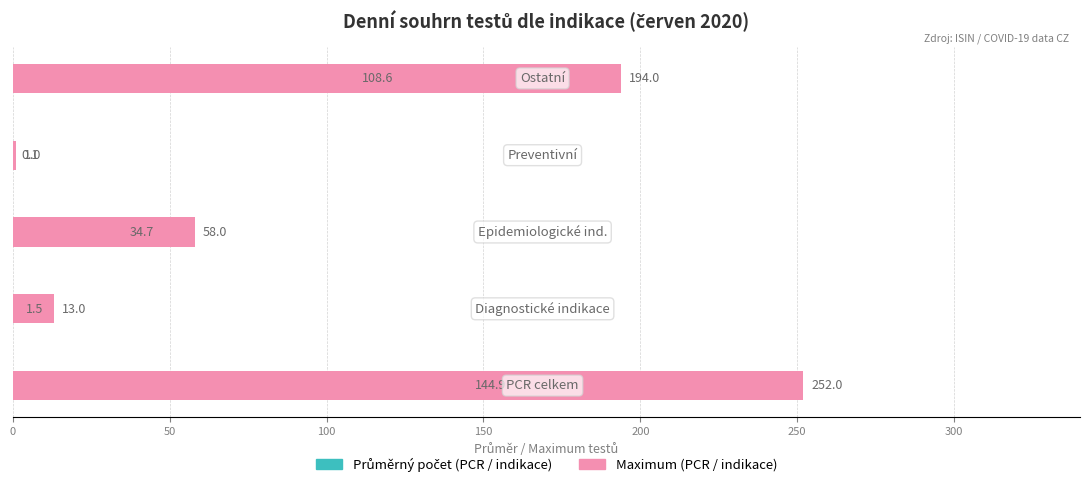

How many bars are there in each group?

2